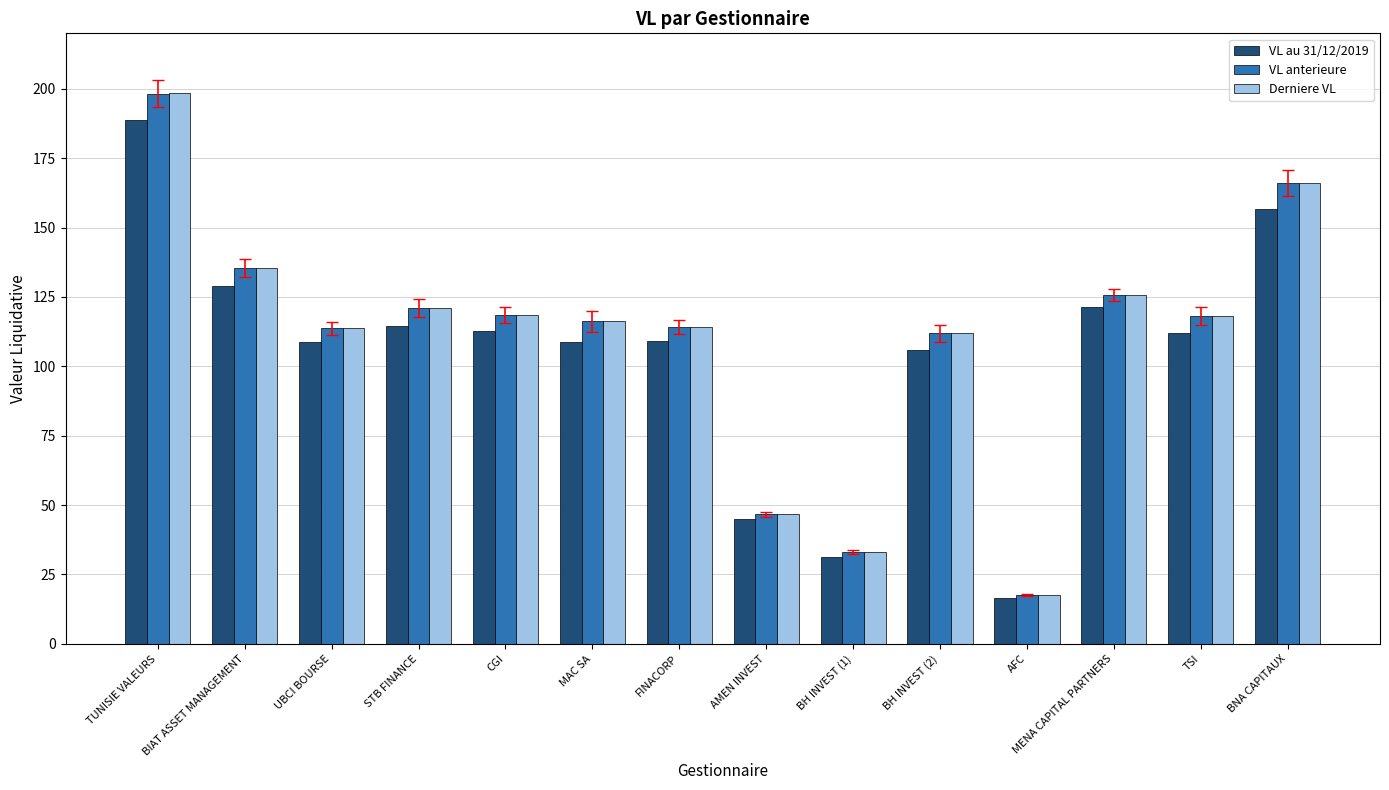

At which label does Derniere VL reach its minimum?

AFC